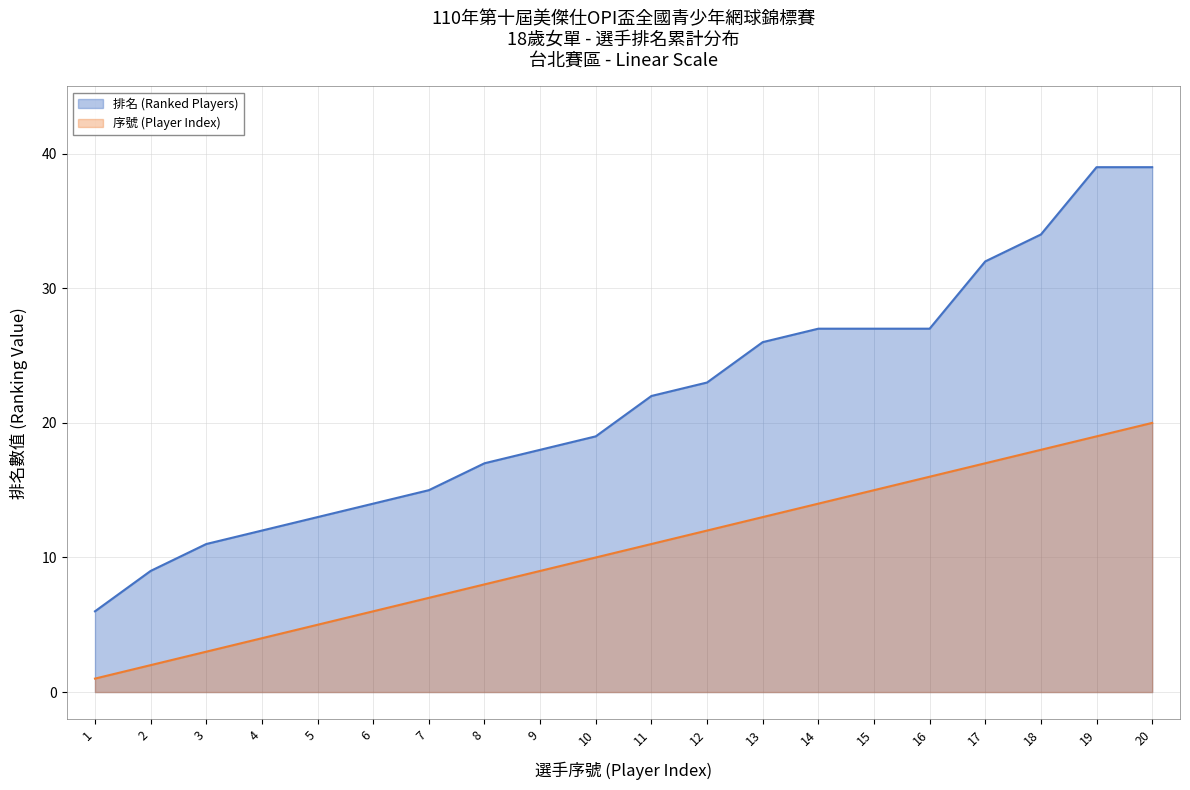

Which series has the largest total across all categories?

排名 (Ranked Players)